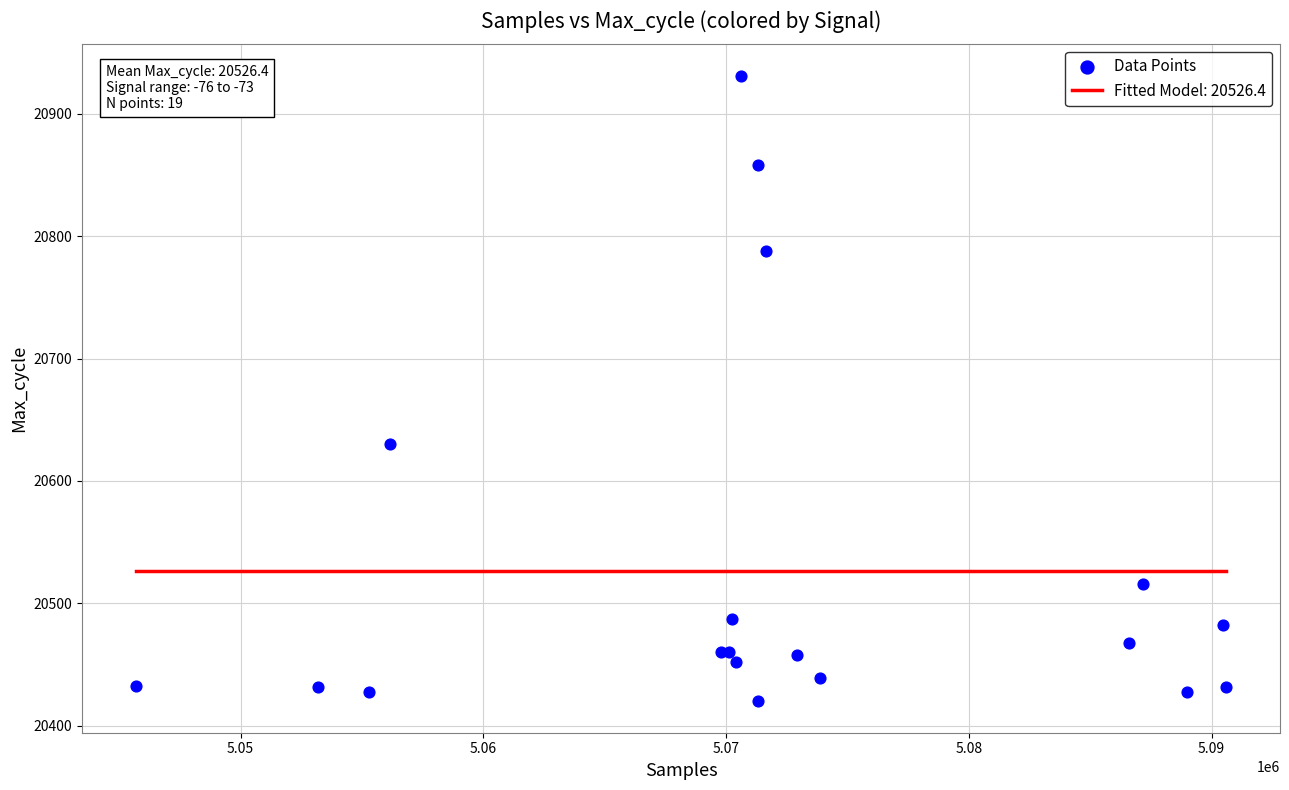

What Y value in the scatter plot is closest to 20675?

20630